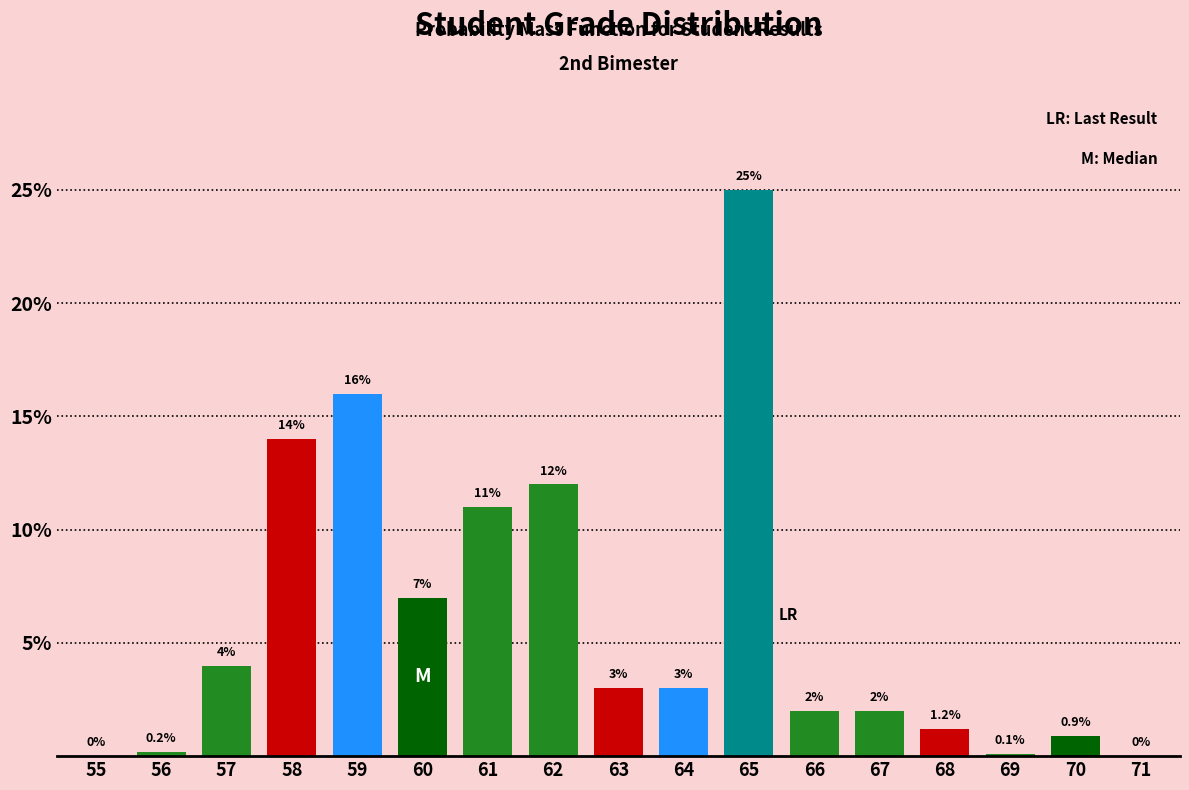

Reading right to left, extract all data points from this chart.

71=0.0	70=0.9	69=0.1	68=1.2	67=2.0	66=2.0	65=25.0	64=3.0	63=3.0	62=12.0	61=11.0	60=7.0	59=16.0	58=14.0	57=4.0	56=0.2	55=0.0